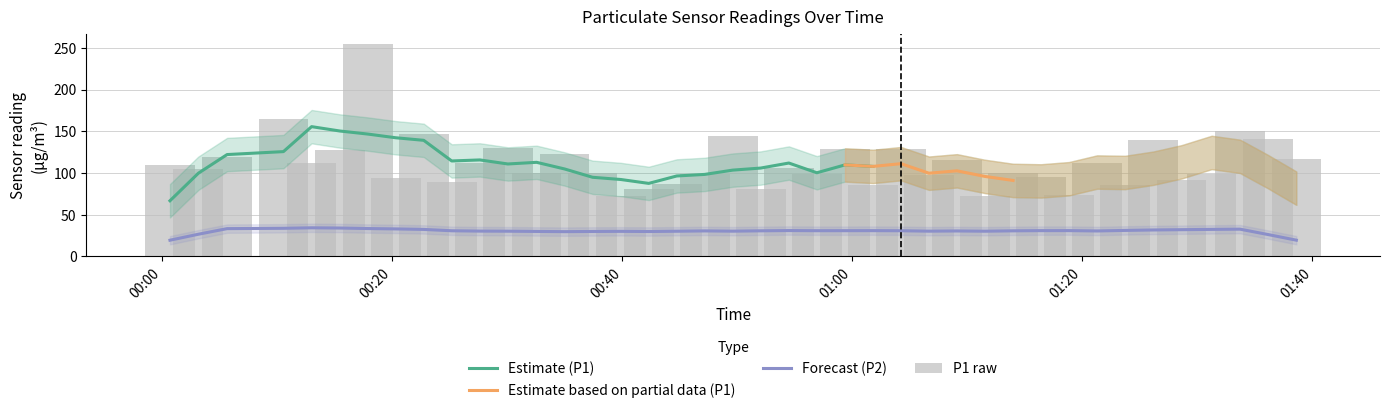

What is the highest value of the Estimate (P1) series?

155.6